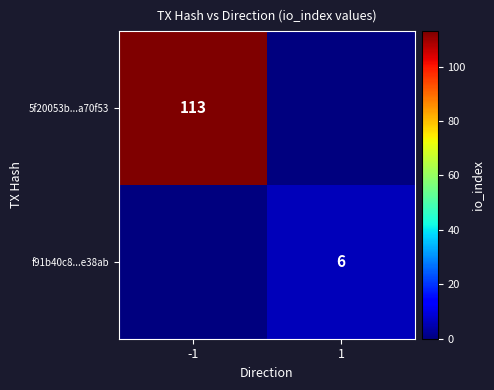

Is it true that 5f20053b...a70f53 equals 154 at -1?

False